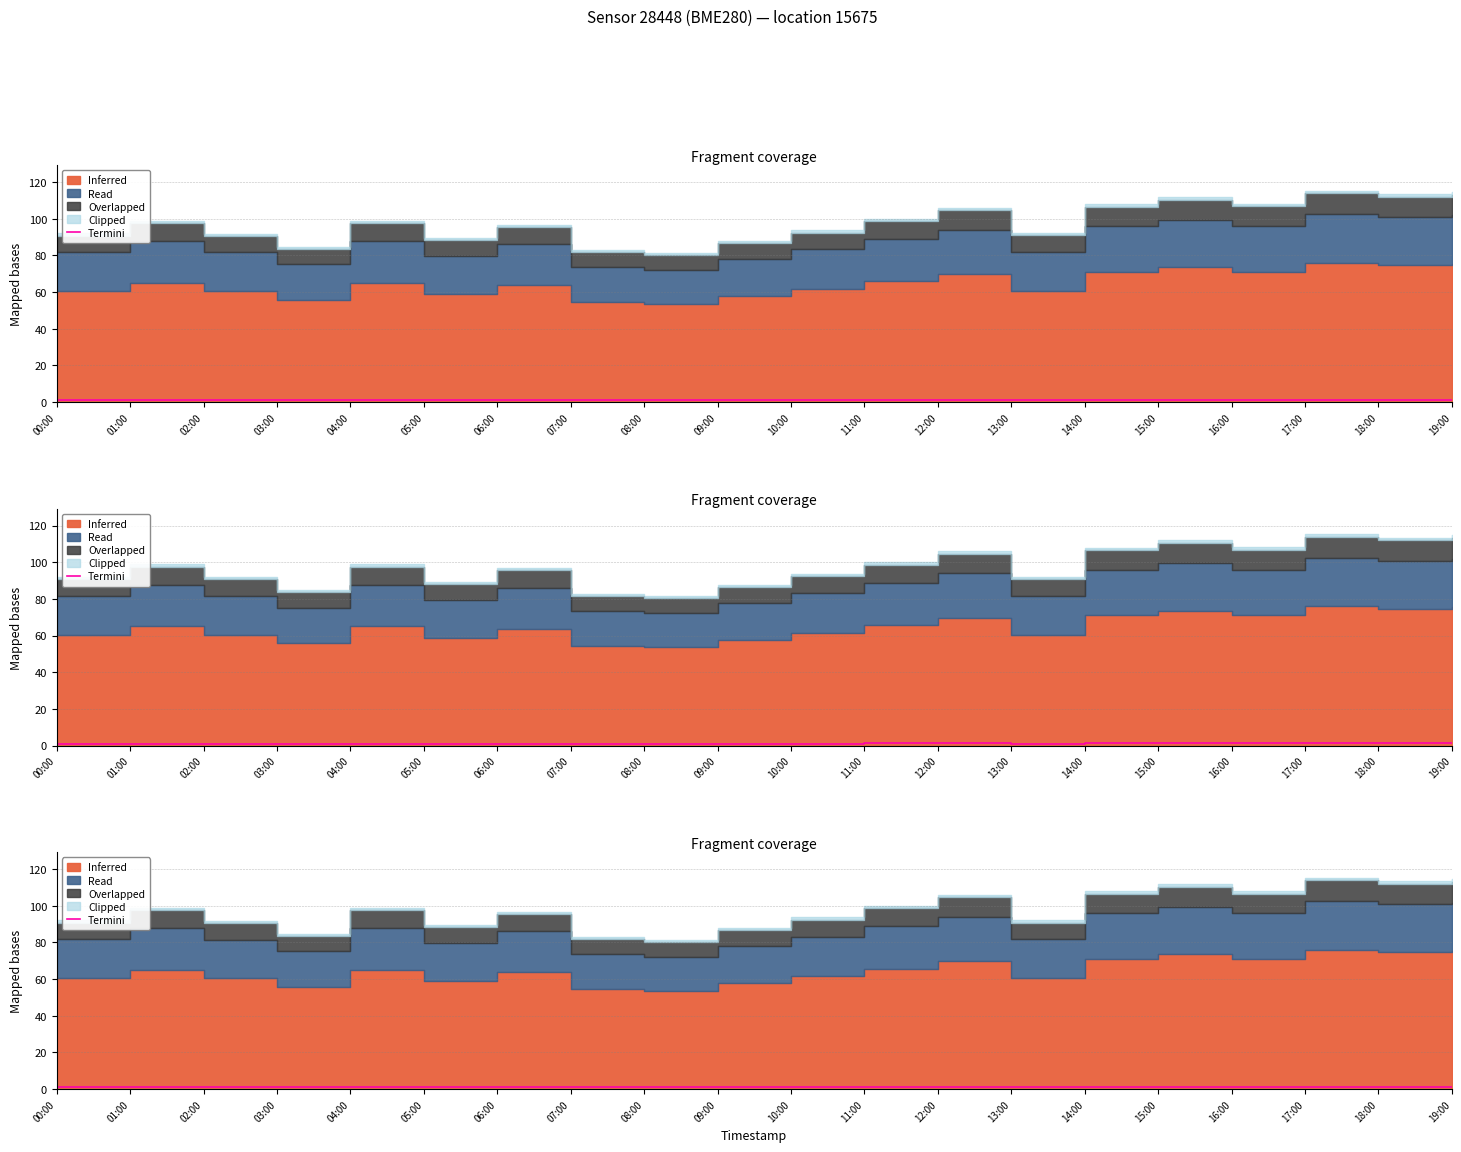

Where is the first local maximum?

01:00